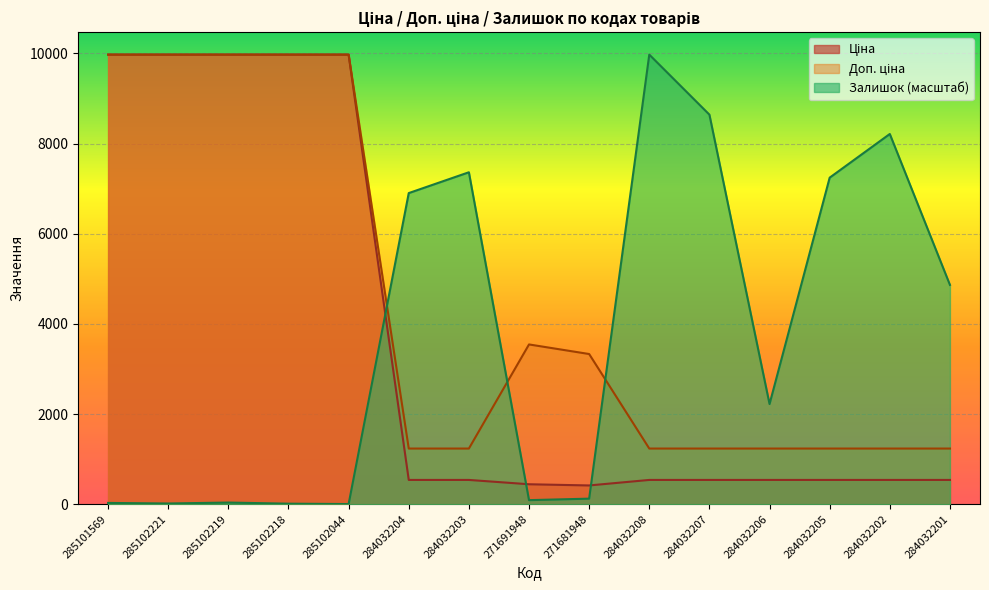

True or false: Залишок has more than 0 interior local peaks.

True